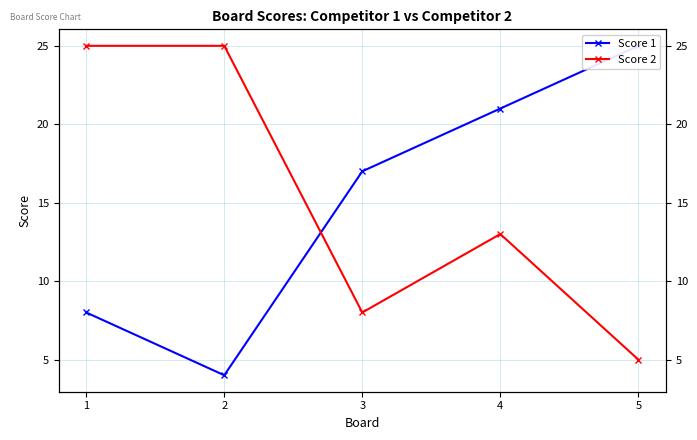

Read the Score 2 value at 3, to the nearest 5.

10